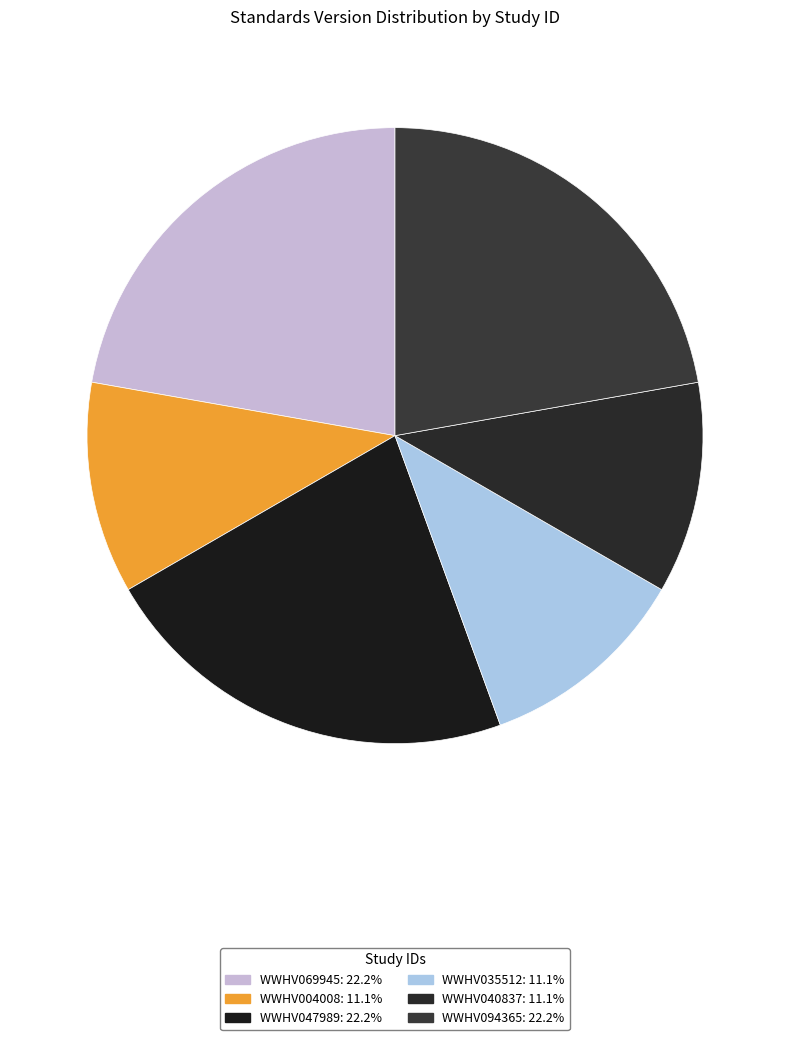

Rank the categories by value from highest to lowest.

WWHV069945, WWHV047989, WWHV094365, WWHV004008, WWHV035512, WWHV040837